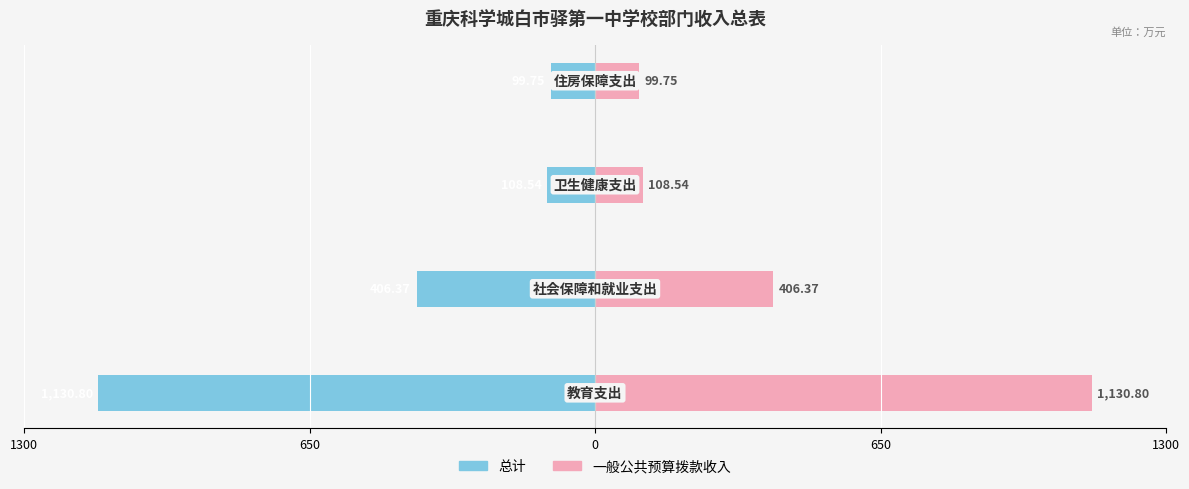

What is the average value of the 总计 series?

-436.4